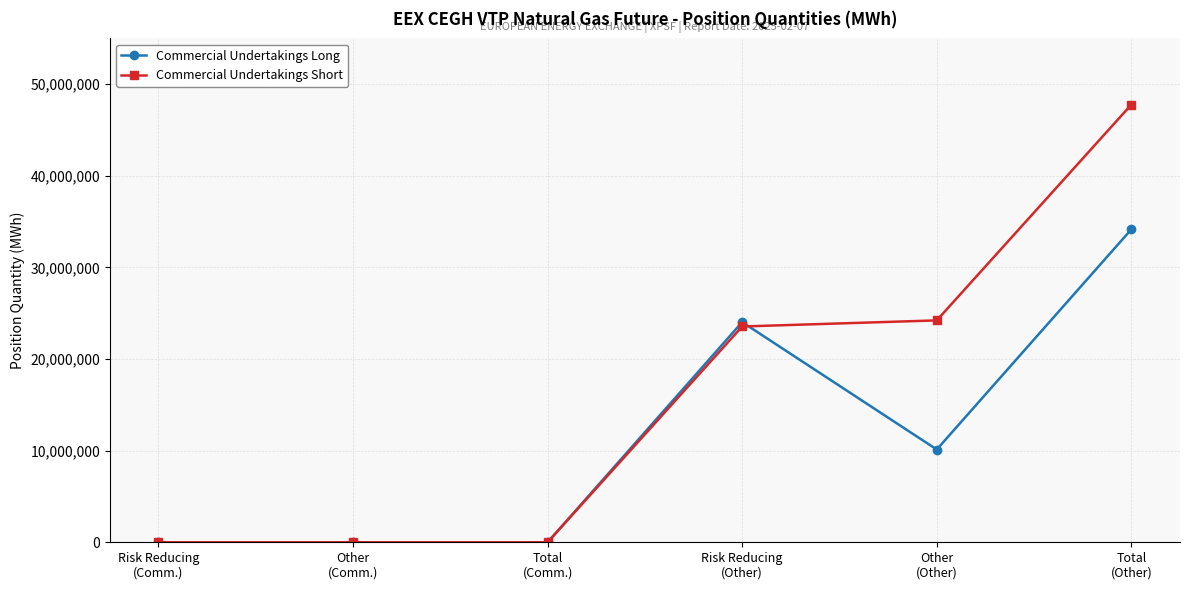

Rank the series by their maximum value, from lowest to highest.

Commercial Undertakings Long, Commercial Undertakings Short